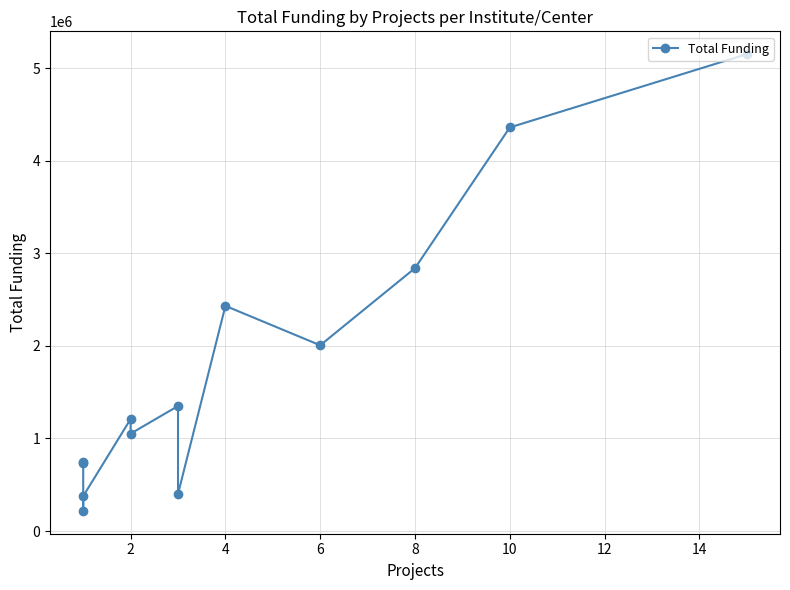

What is the value of the 7th point from the left?

1350485